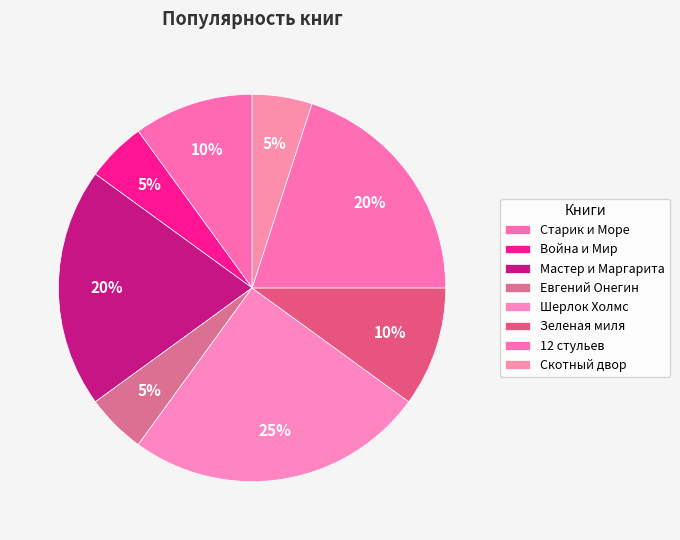

Does Скотный двор account for over 50% of the chart?

No